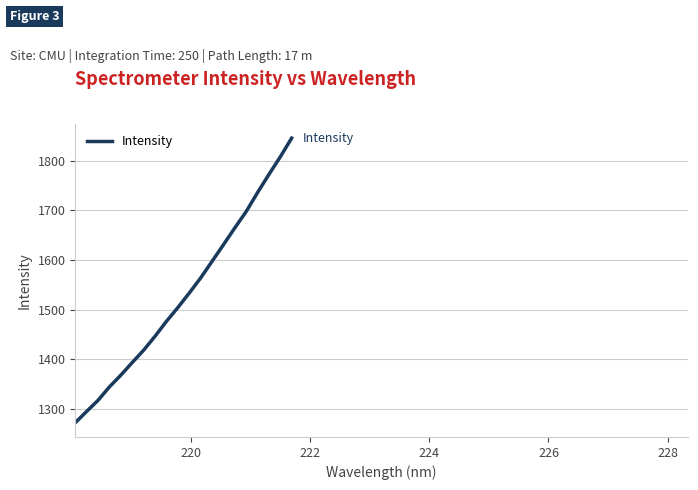

What is the difference between the maximum and minimum values?

573.9